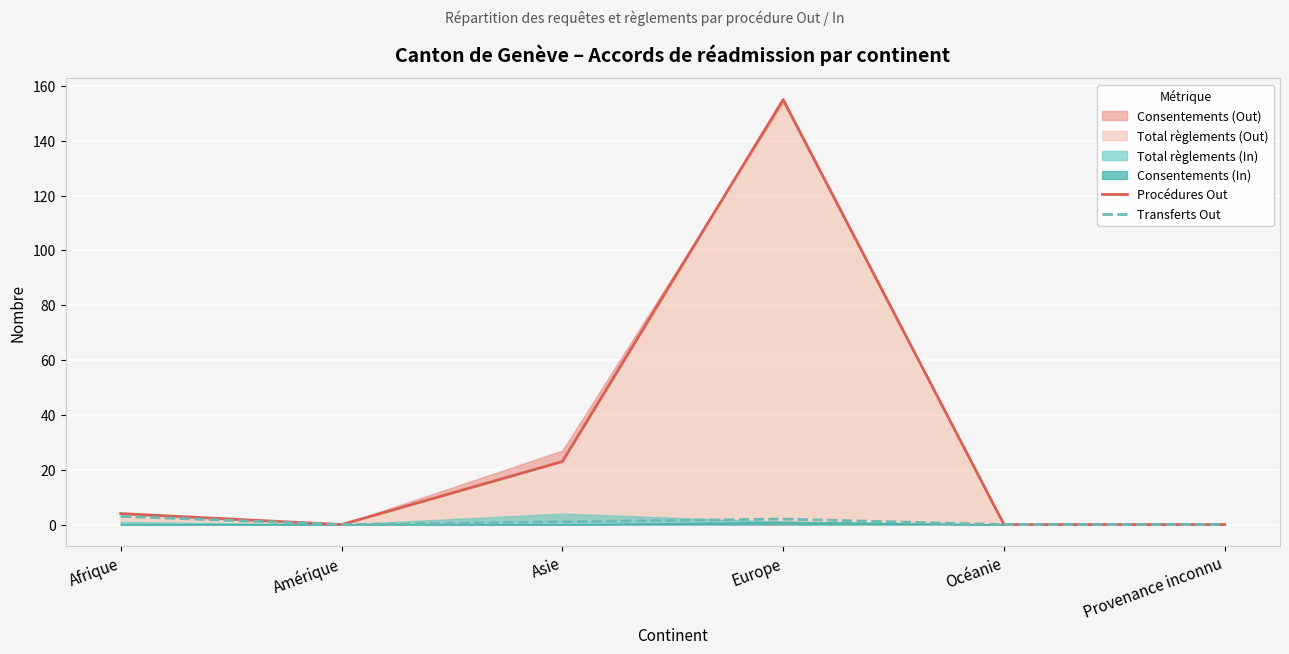

What position from the left is Océanie?

5